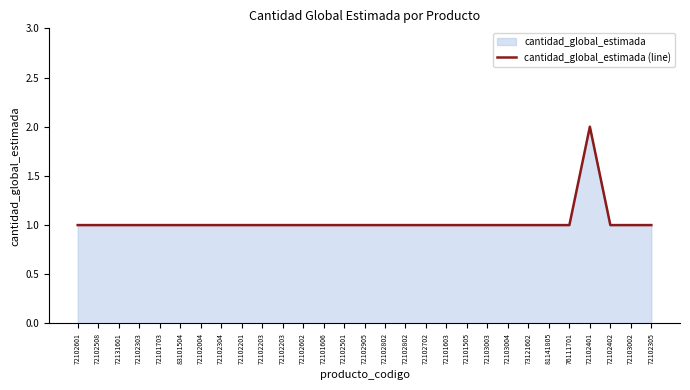

Reading left to right, transcribe all the data shown in this chart.

1	1	1	1	1	1	1	1	1	1	1	1	1	1	1	1	1	1	1	1	1	1	1	1	1	2	1	1	1